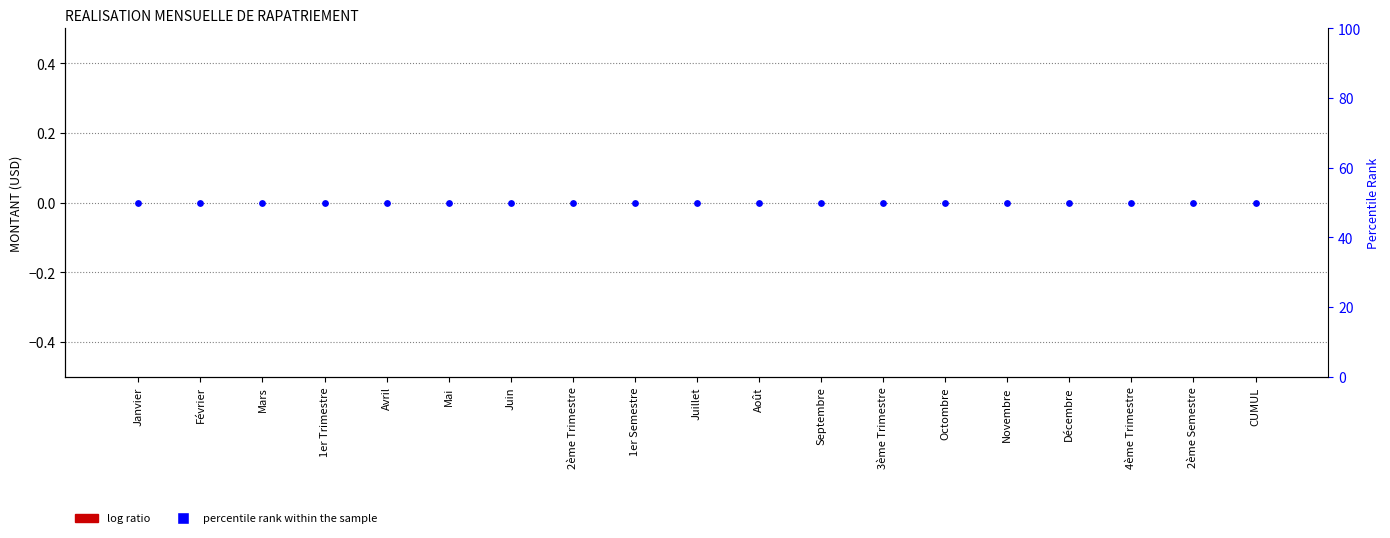

Which series has the widest spread of Y values?

MONTANT (USD)